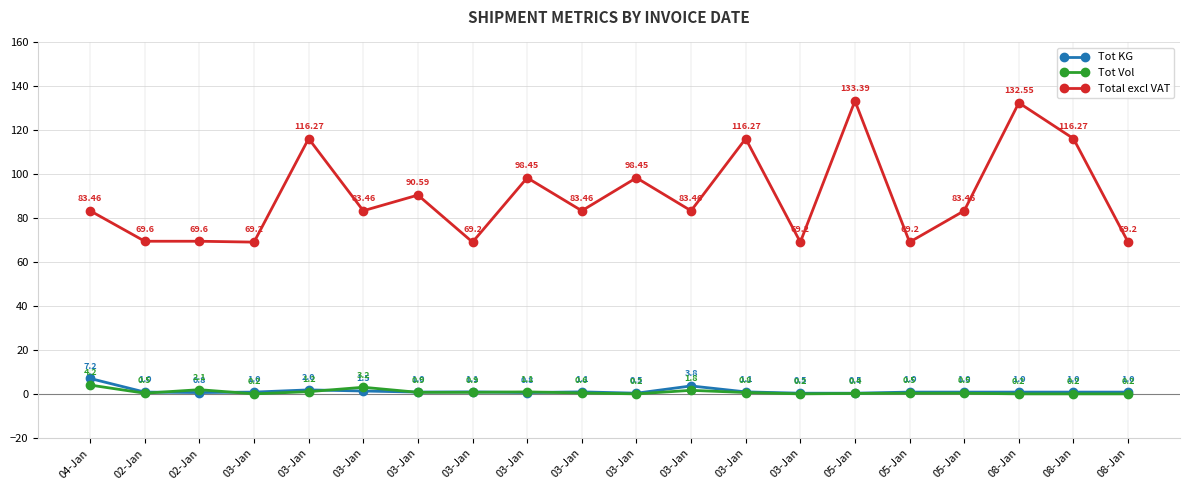

How many lines are shown in the chart?

3